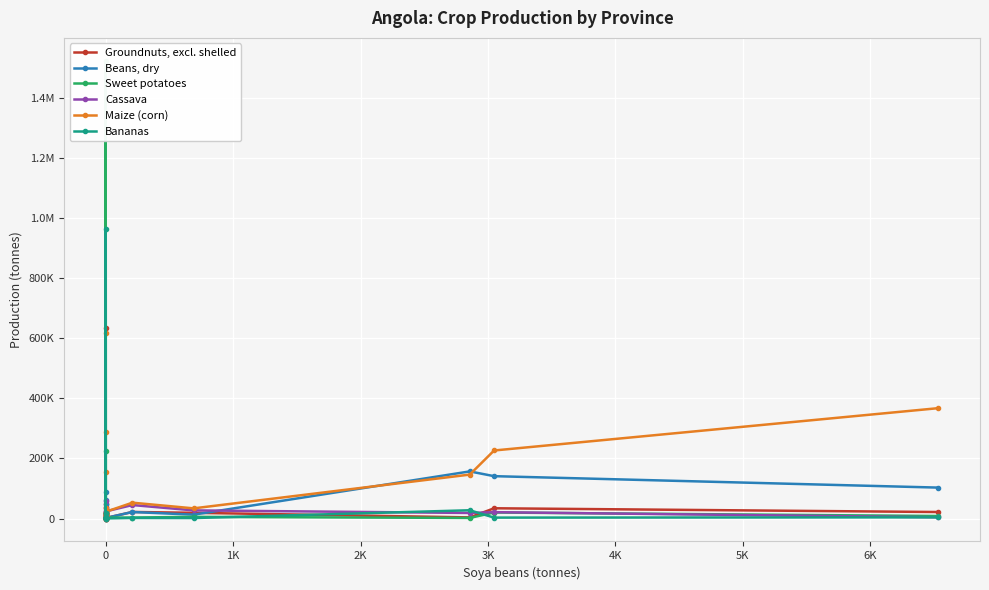

What are all the series names shown in the legend?

Groundnuts, excl. shelled, Beans, dry, Sweet potatoes, Cassava, Maize (corn), Bananas